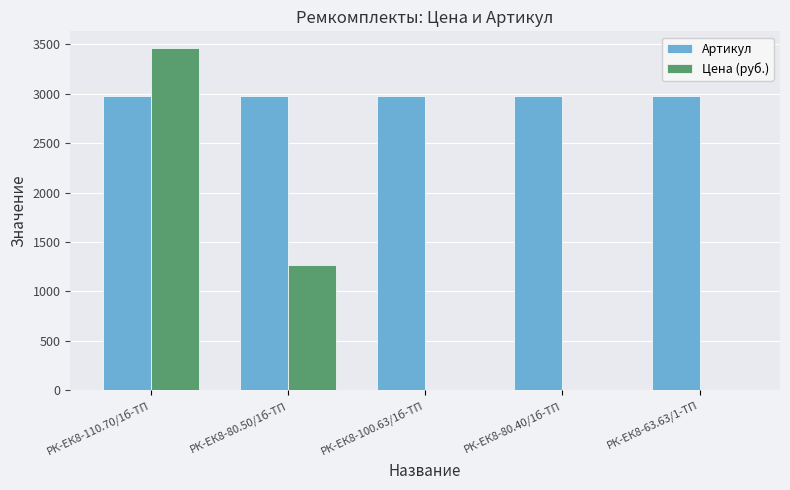

How many data points in Цена (руб.) are above 0?

2